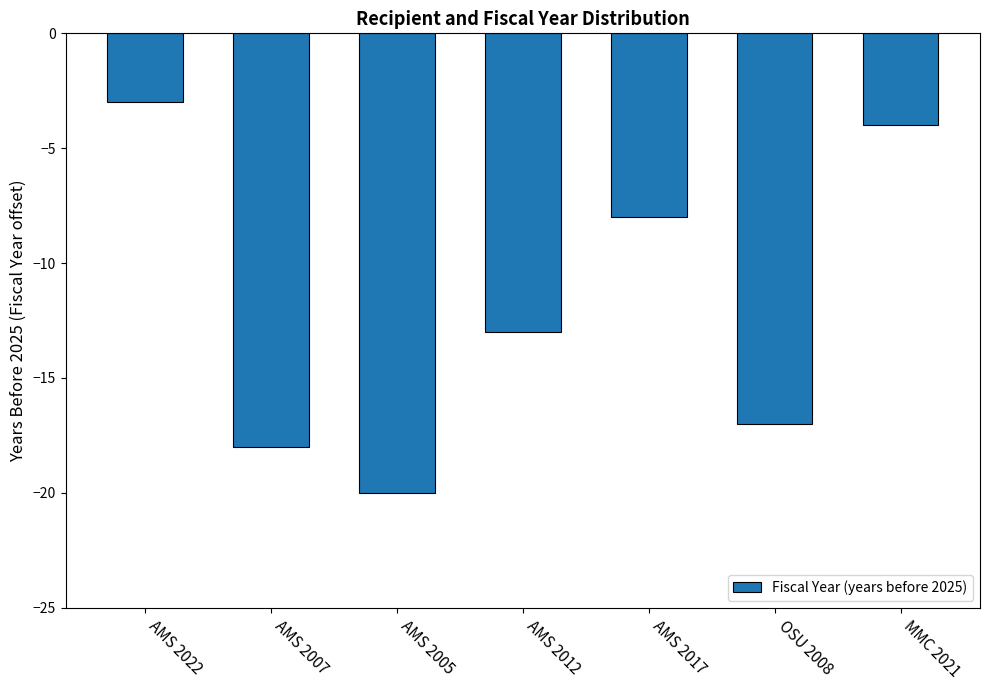

What is the sum of the values at AMS 2005 and OSU 2008?

-37